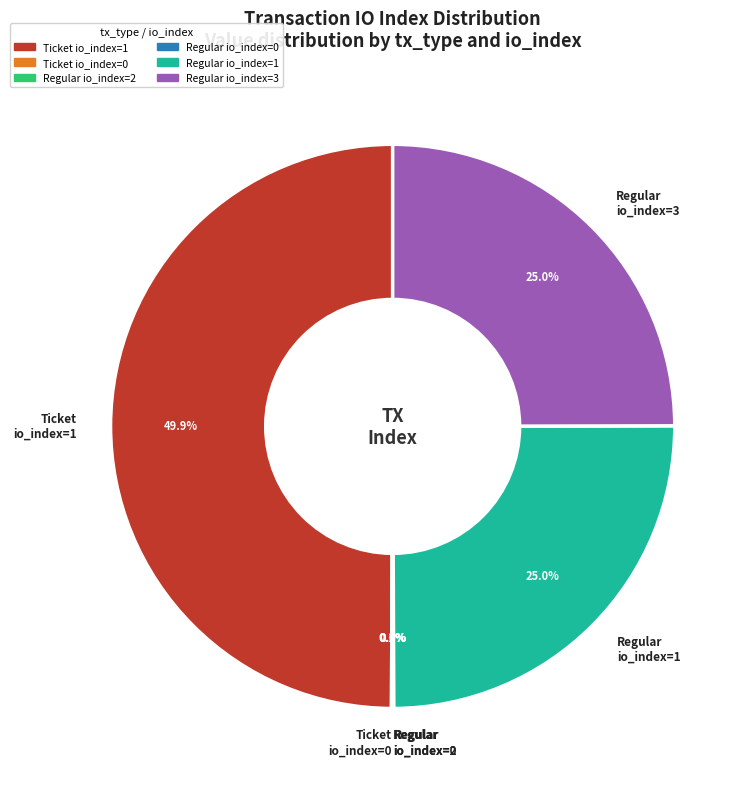

What is the largest slice in the pie chart?

Ticket io_index=1